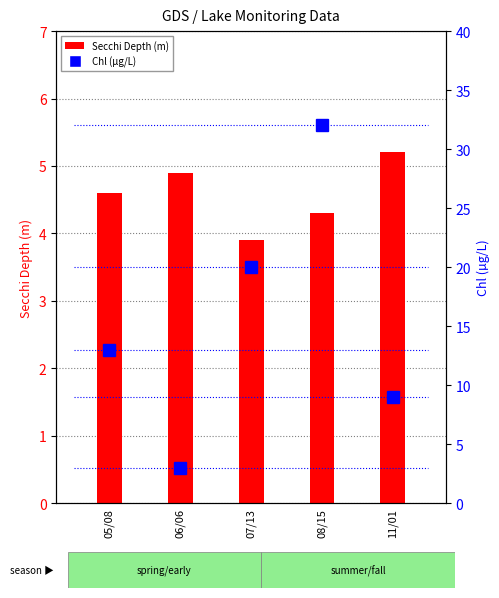

Where does the Secchi Depth series first go above 4?

05/08